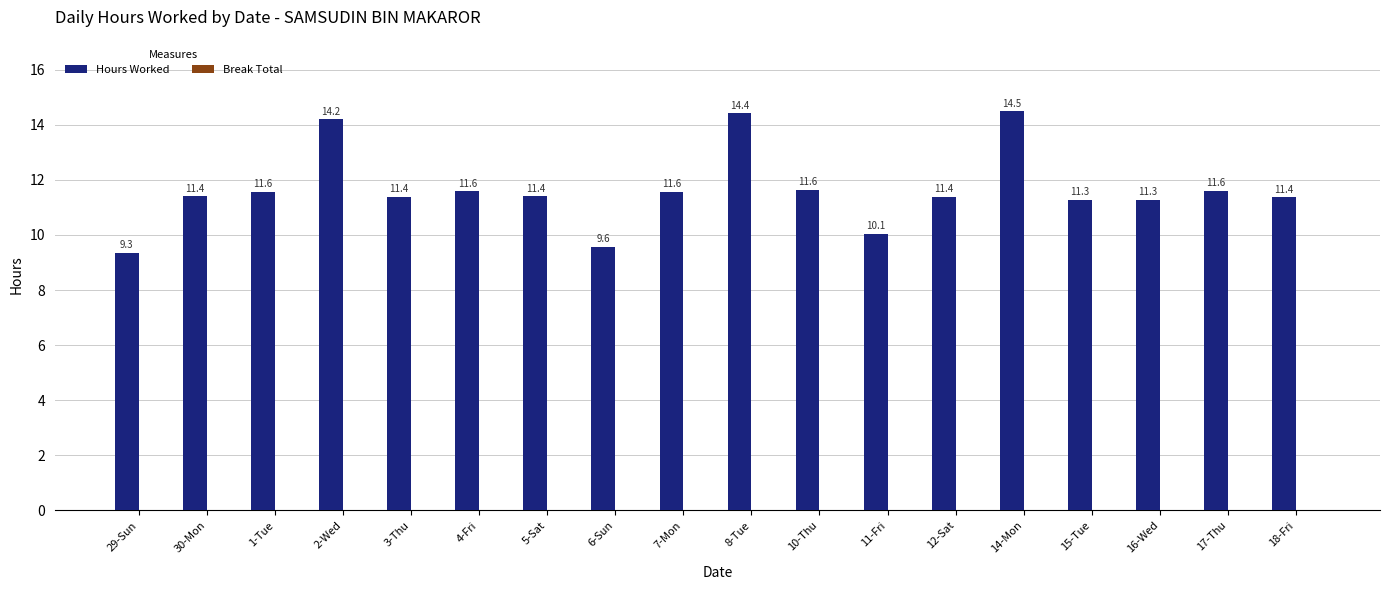

The value at 1-Tue is 2.9. True or false?

False